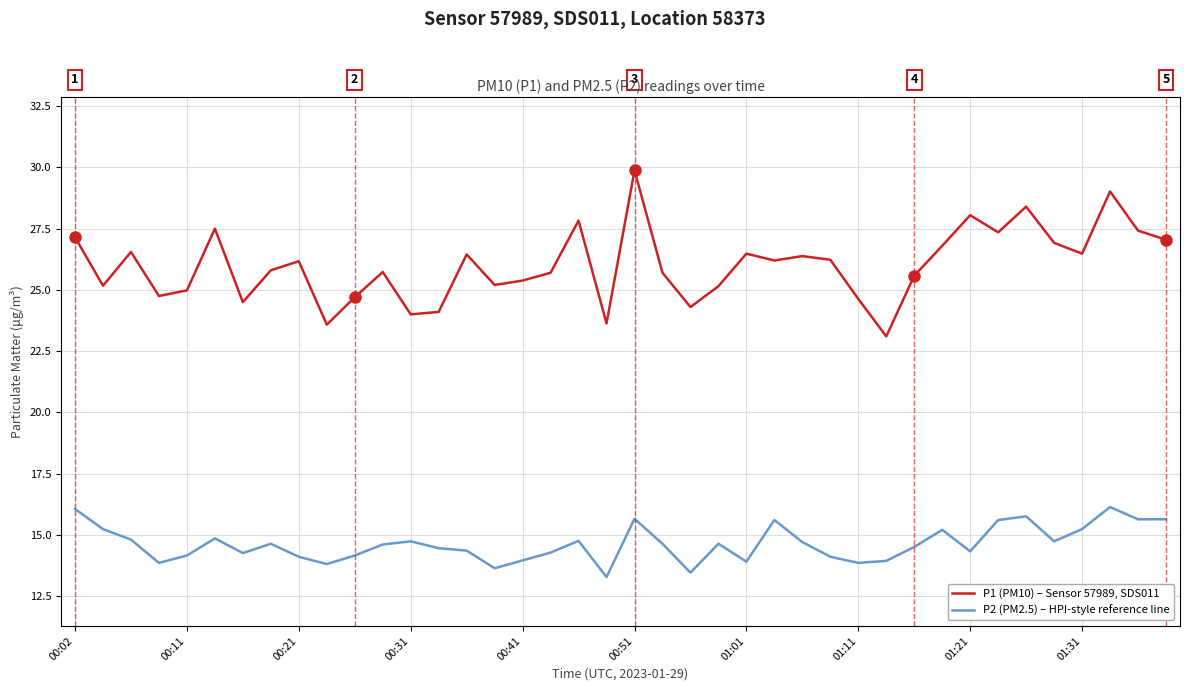

Which series has the largest range (max minus min)?

P1 (PM10) – Sensor 57989, SDS011